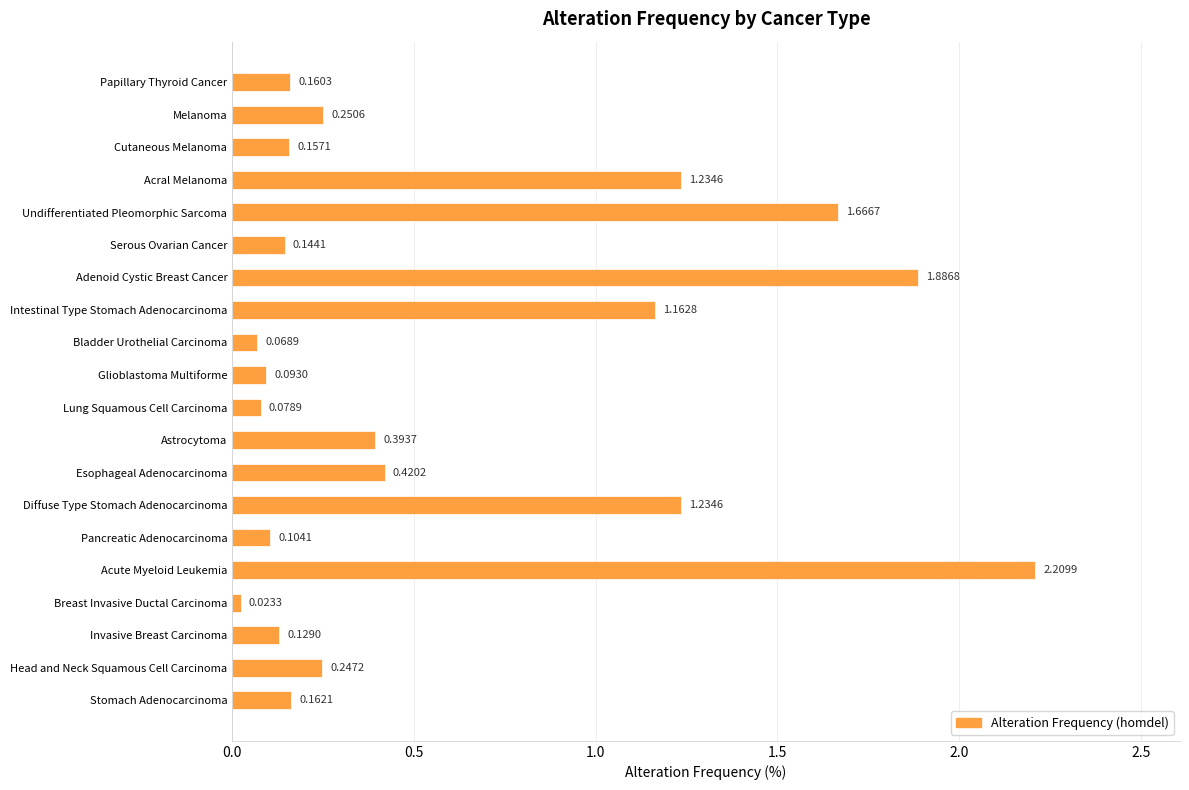

Which label corresponds to the largest value in the chart?

Acute Myeloid Leukemia